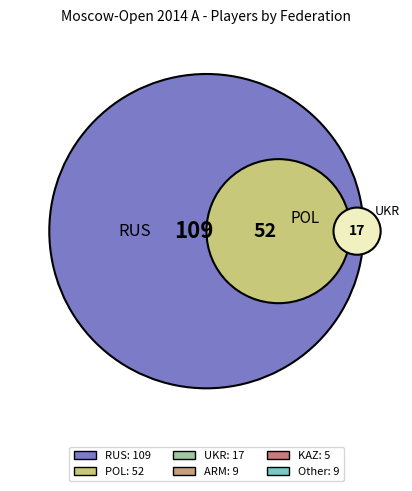

How many segments does this pie chart have?

6